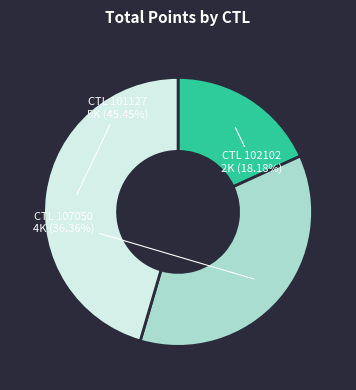

Does any single category account for the majority?

No